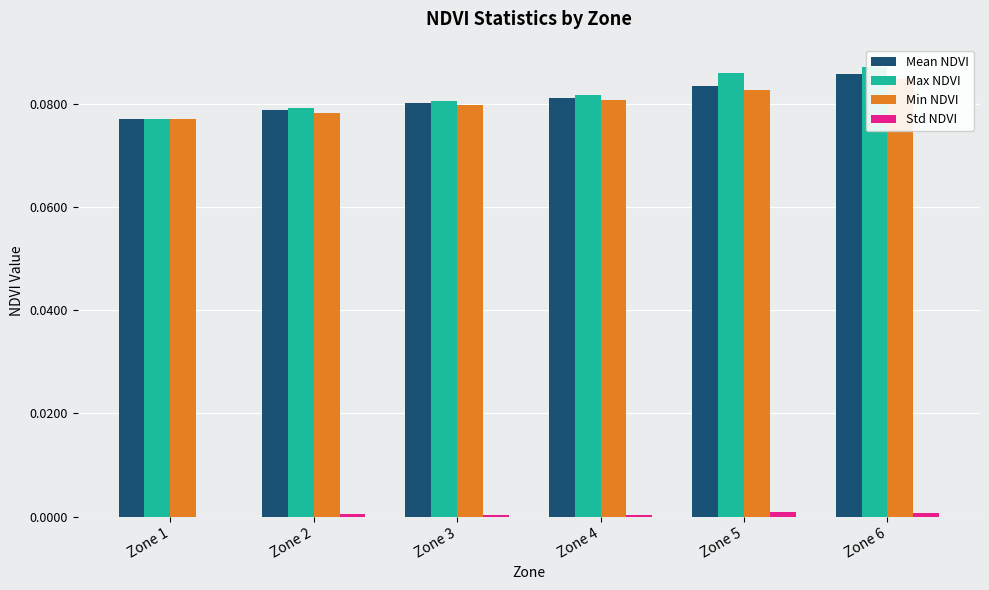

Rank the categories by Std NDVI value from lowest to highest.

Zone 1, Zone 3, Zone 4, Zone 2, Zone 6, Zone 5